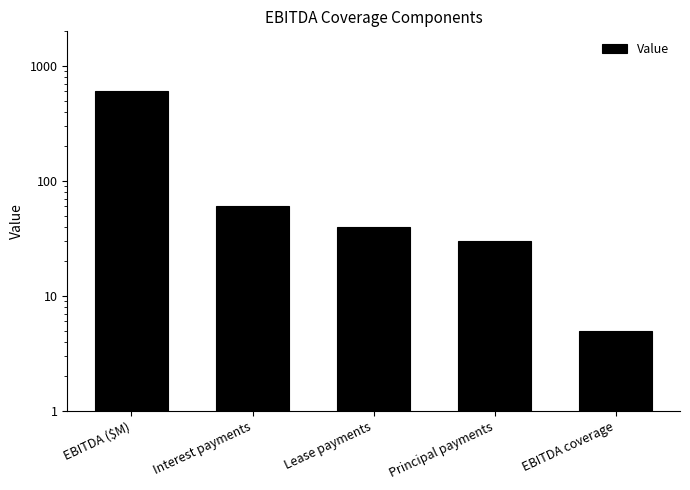

What is the change in value from Interest payments to Principal payments?

-30.0